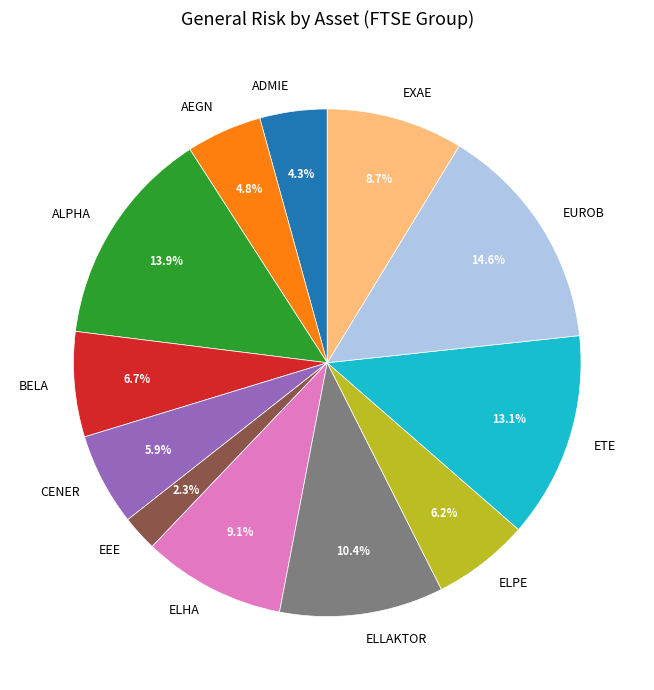

How many segments does this pie chart have?

12